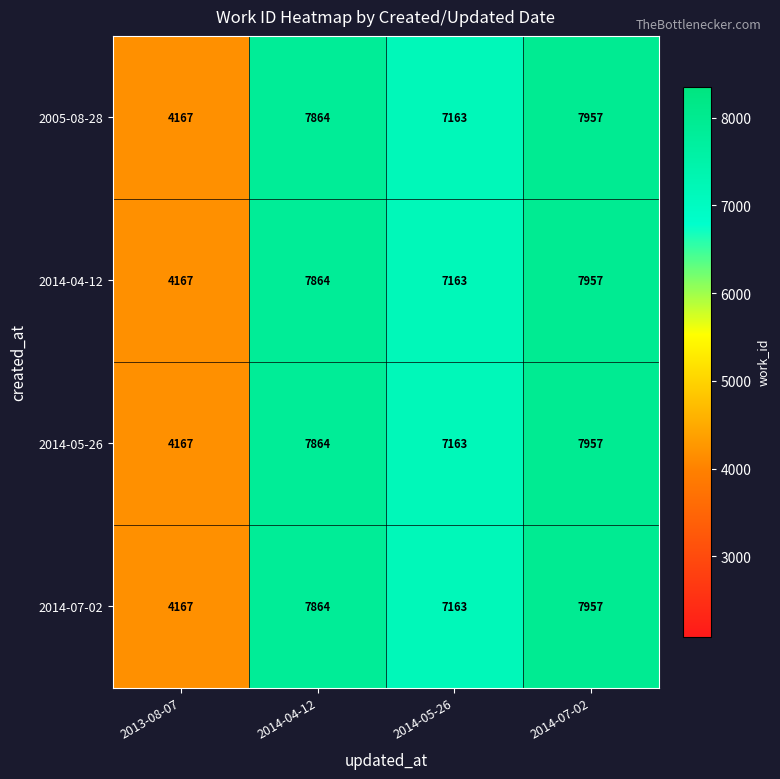

The value of 2014-04-12 at 2014-04-12 is 10262. True or false?

False